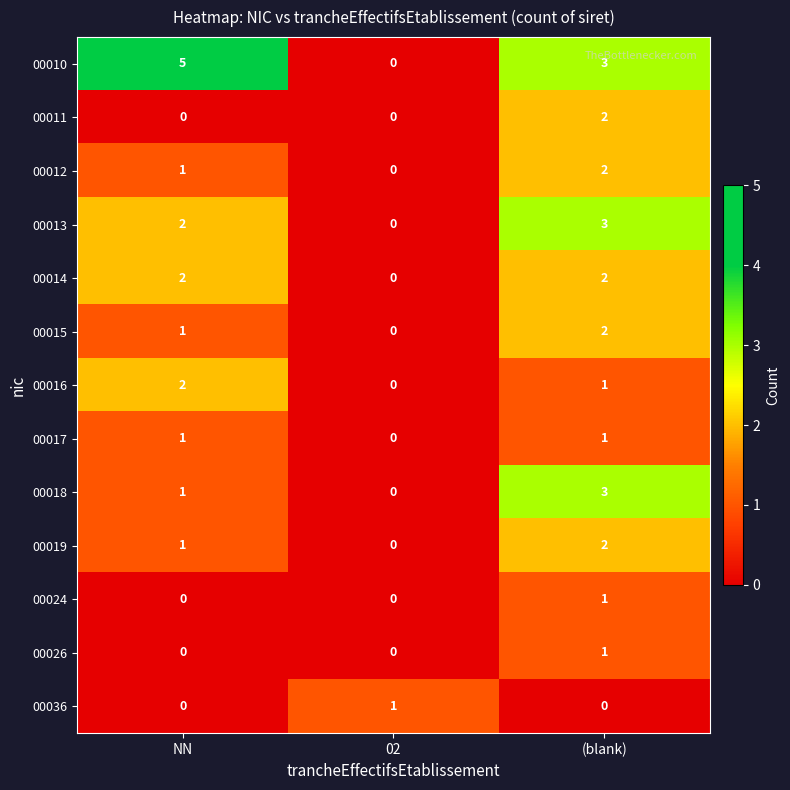

What is the maximum value shown in the chart?

5